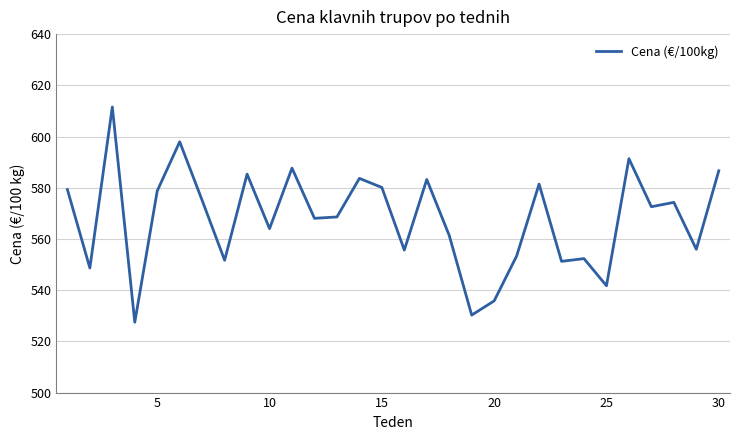

What is the difference between the maximum and minimum values?

84.1